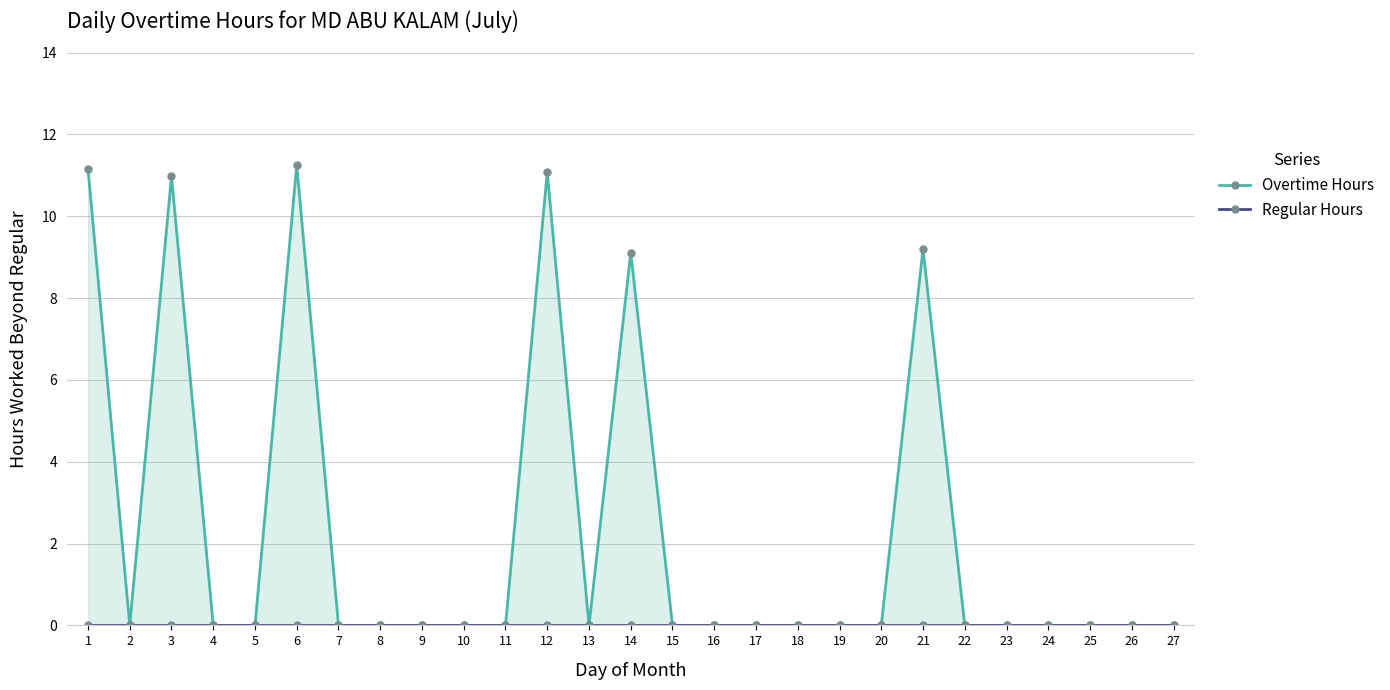

Rank the series by their maximum value, from highest to lowest.

Overtime Hours, Regular Hours